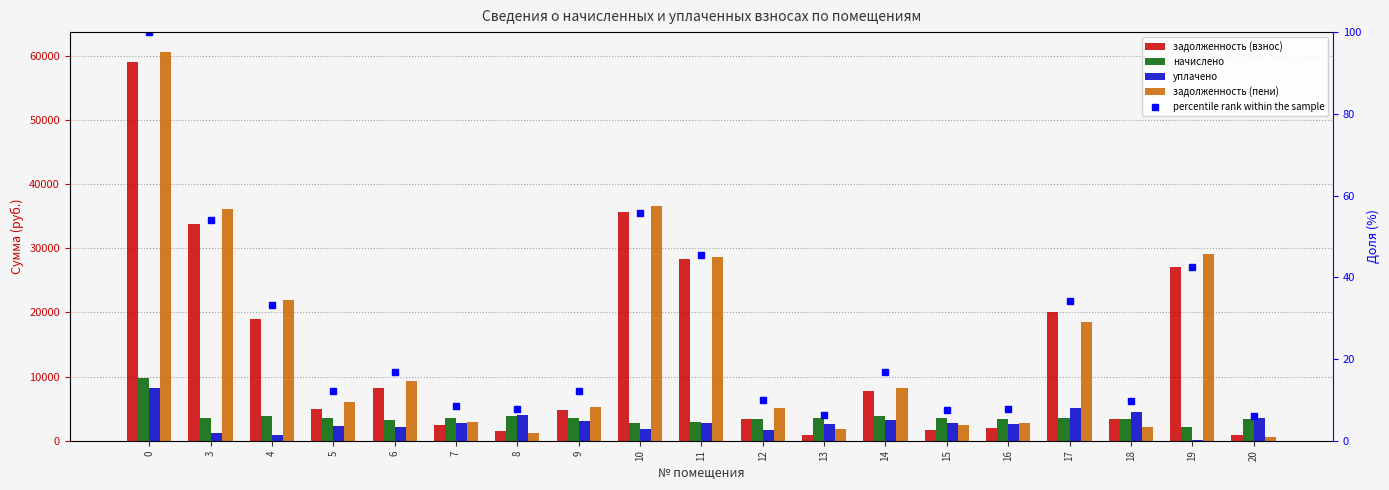

What is the approximate value of начислено at 8?

3886.5